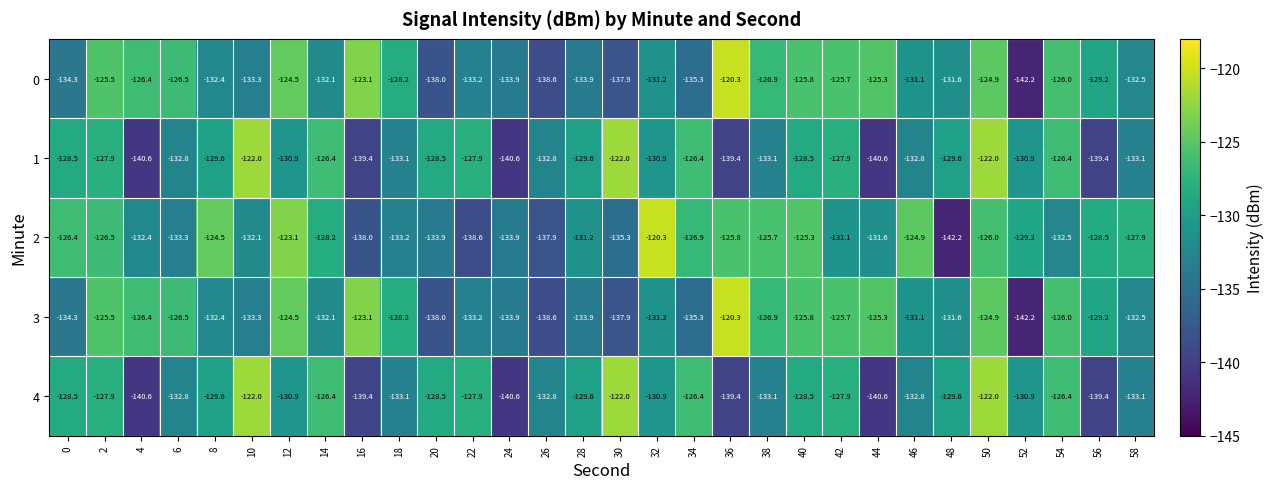

Count the number of categories in the chart.

30